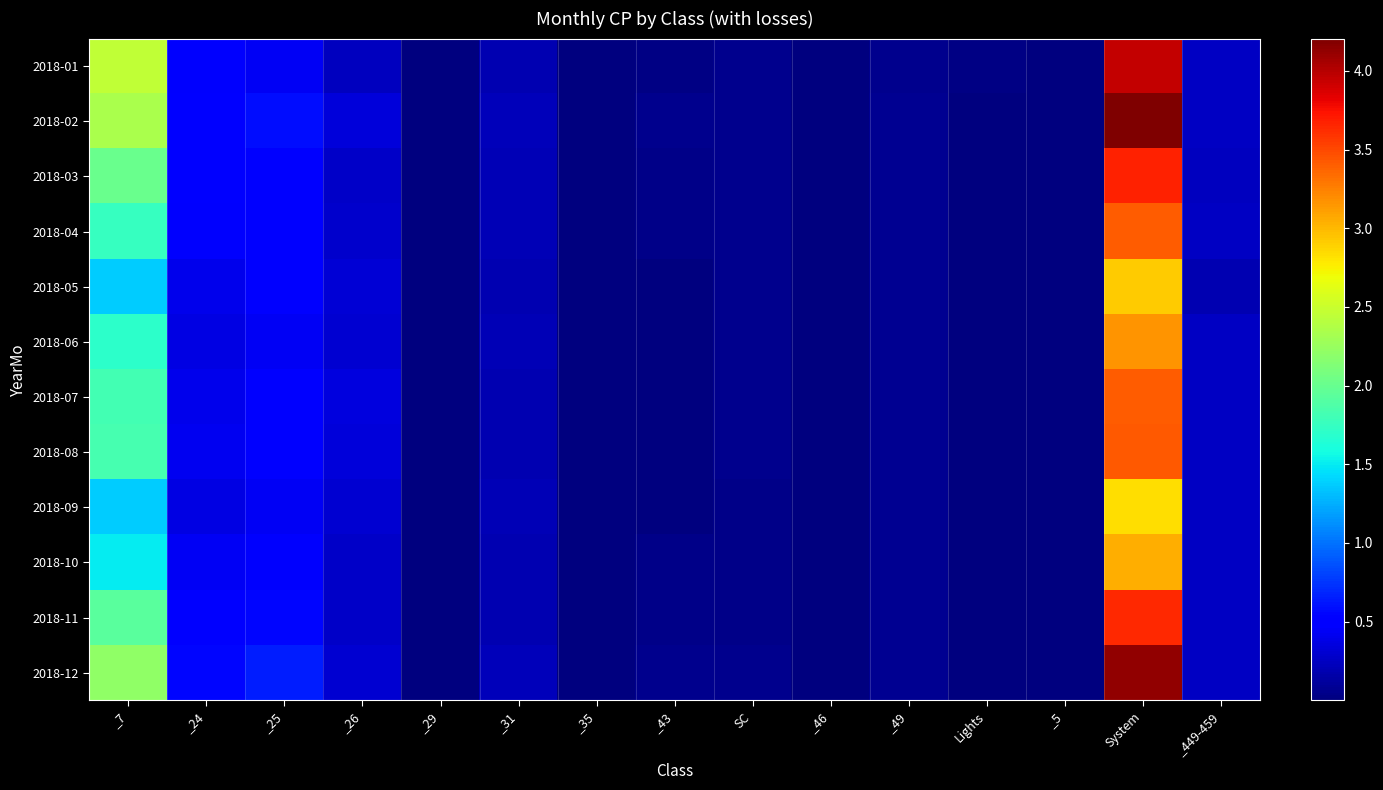

At which category is the sum across all series the highest?

System